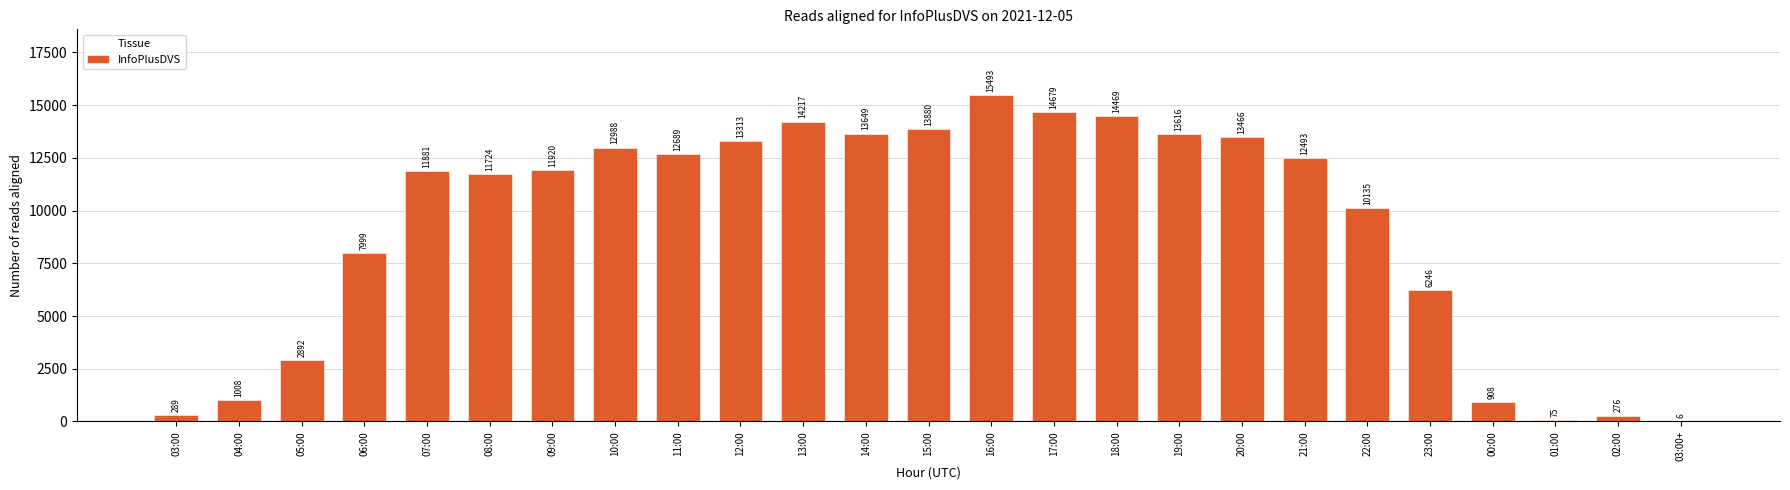

At which label is the value closest to 7749?

06:00